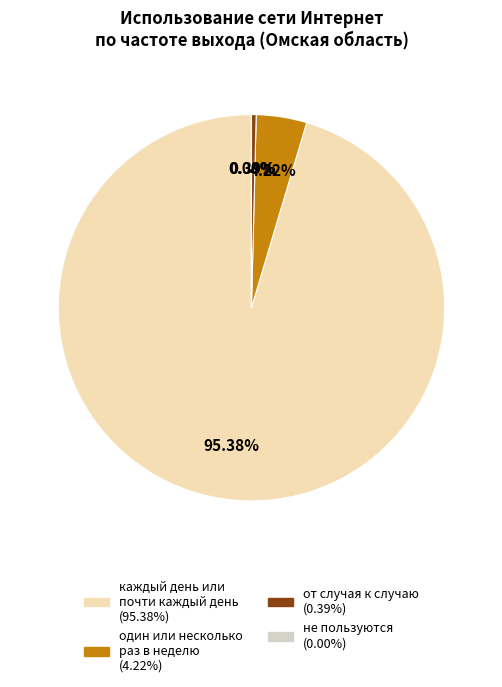

The один или несколько раз в неделю slice represents 4% of the pie. True or false?

True